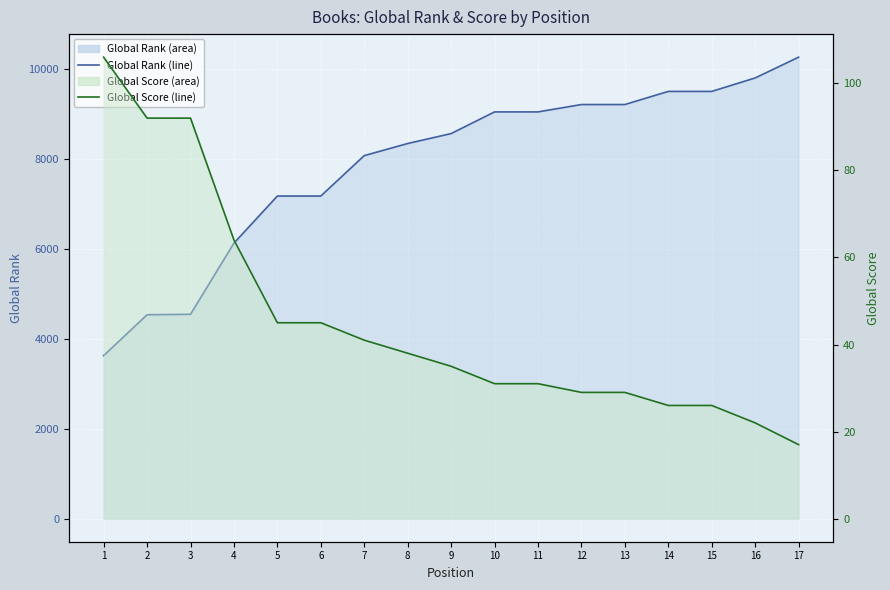

What is the value of the Global Score point at the 6th from the left?

45